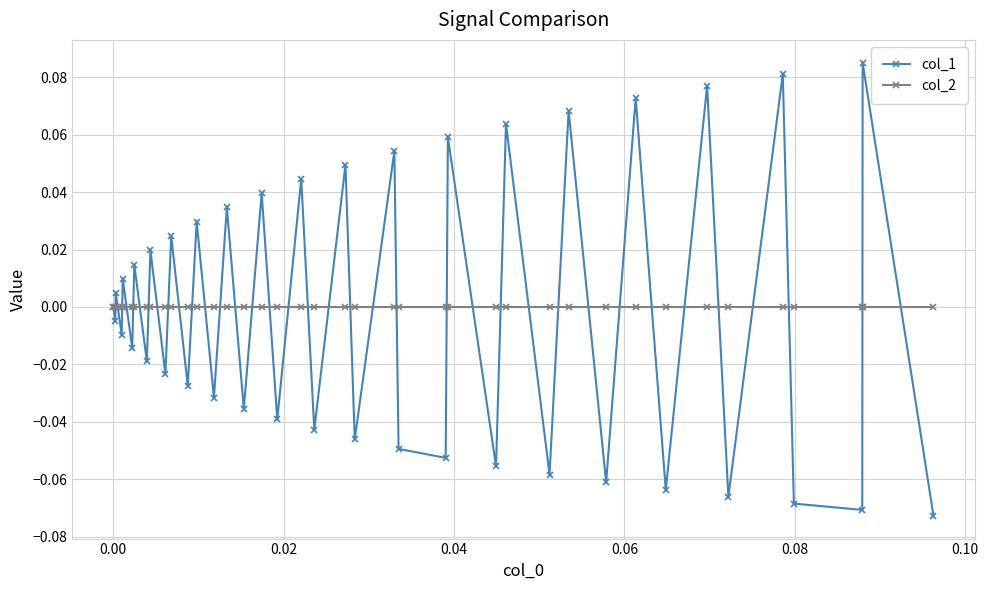

Which series has the widest spread of values?

col_1